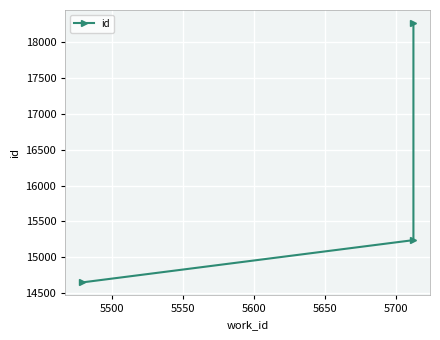

What is the difference between the maximum and second lowest values?

3023